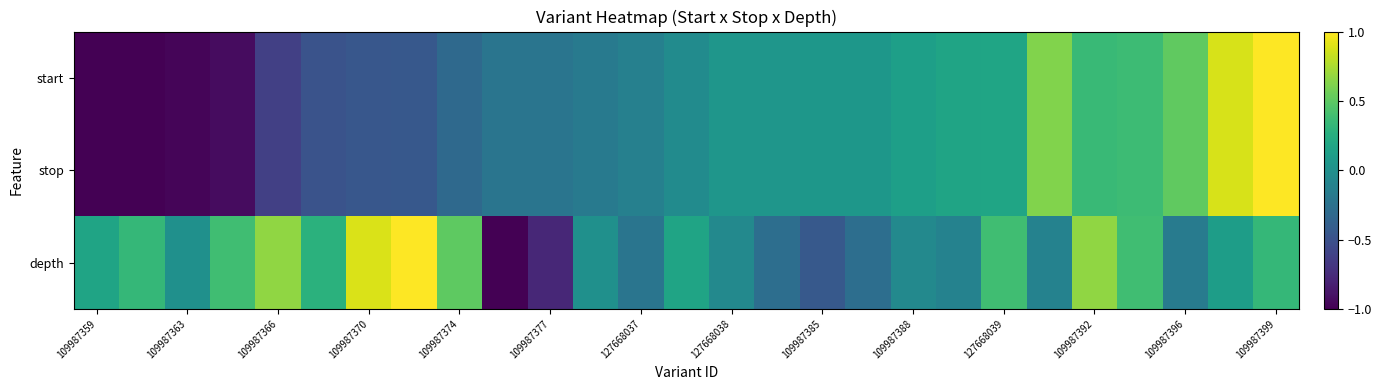

Which series has the largest total across all categories?

depth